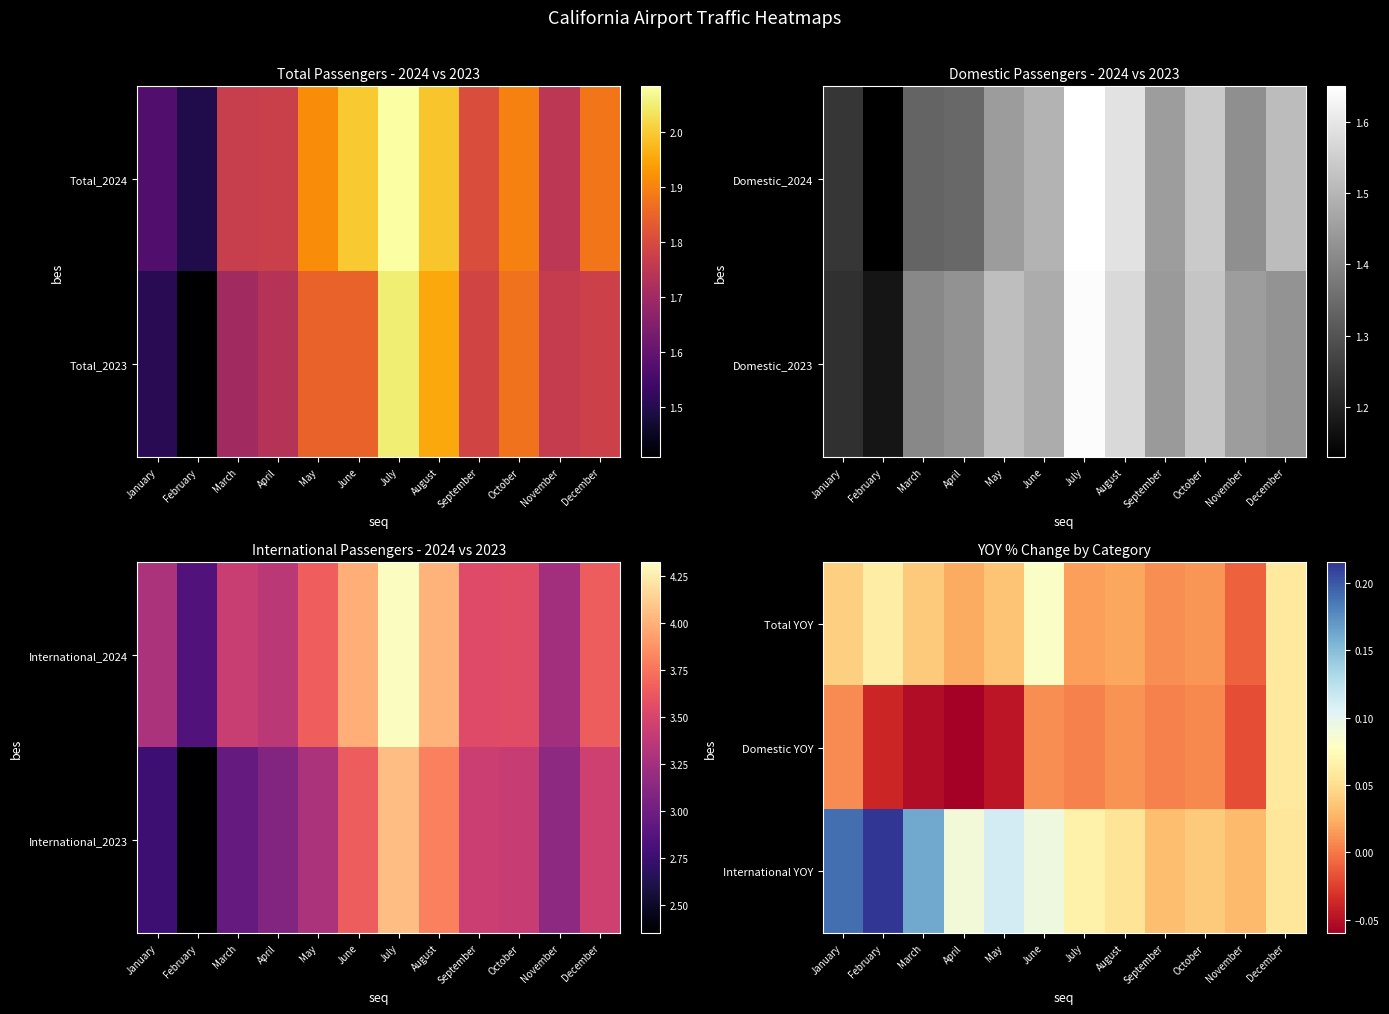

What is the approximate value of International YOY at May?

0.1